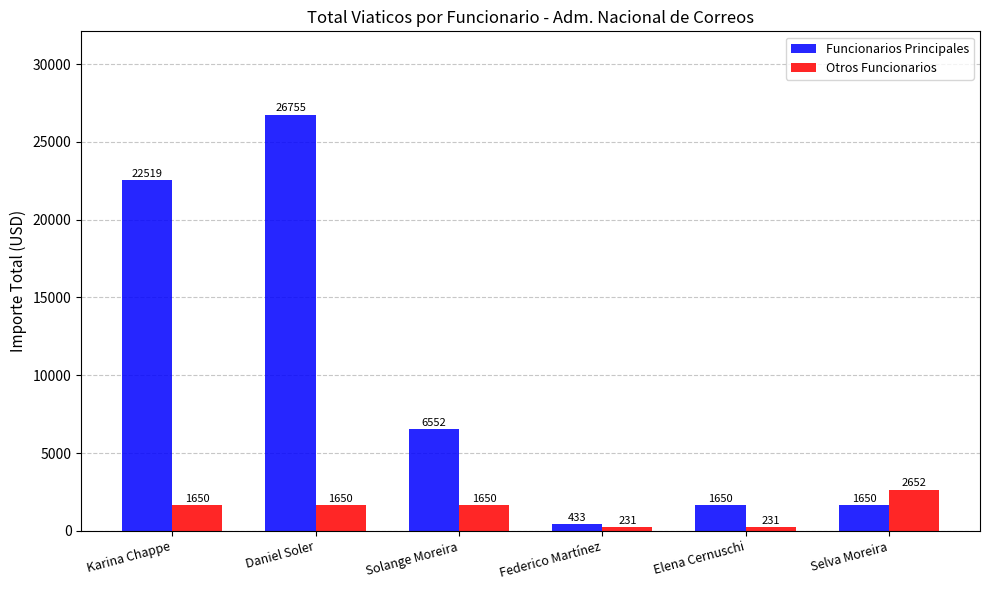

Which series changed the most between Solange Moreira and Elena Cernuschi?

Funcionarios Principales